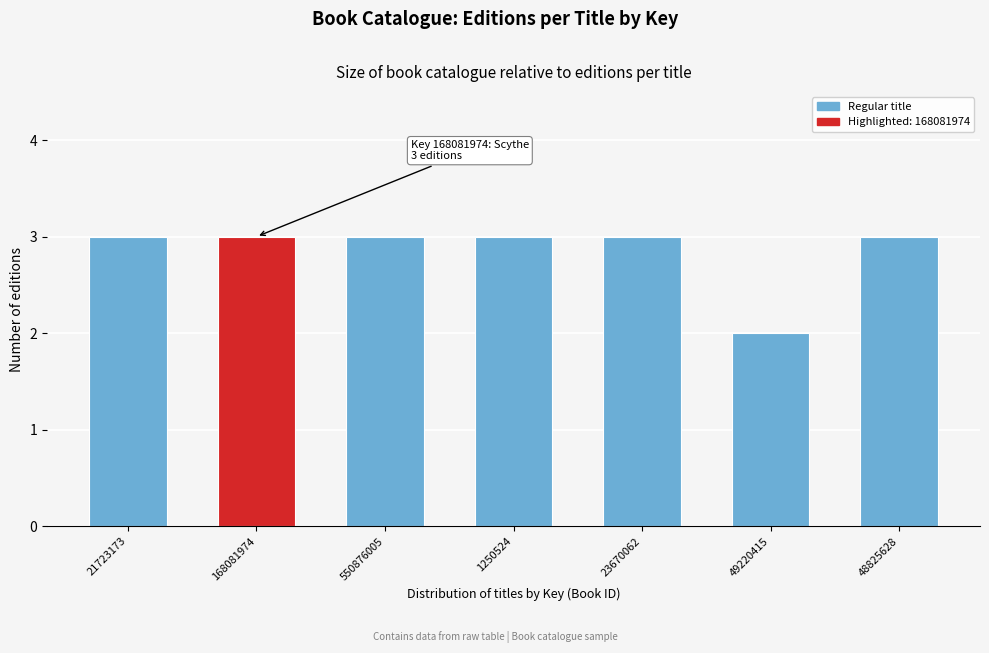

Reading left to right, transcribe all the data shown in this chart.

3	3	3	3	3	2	3